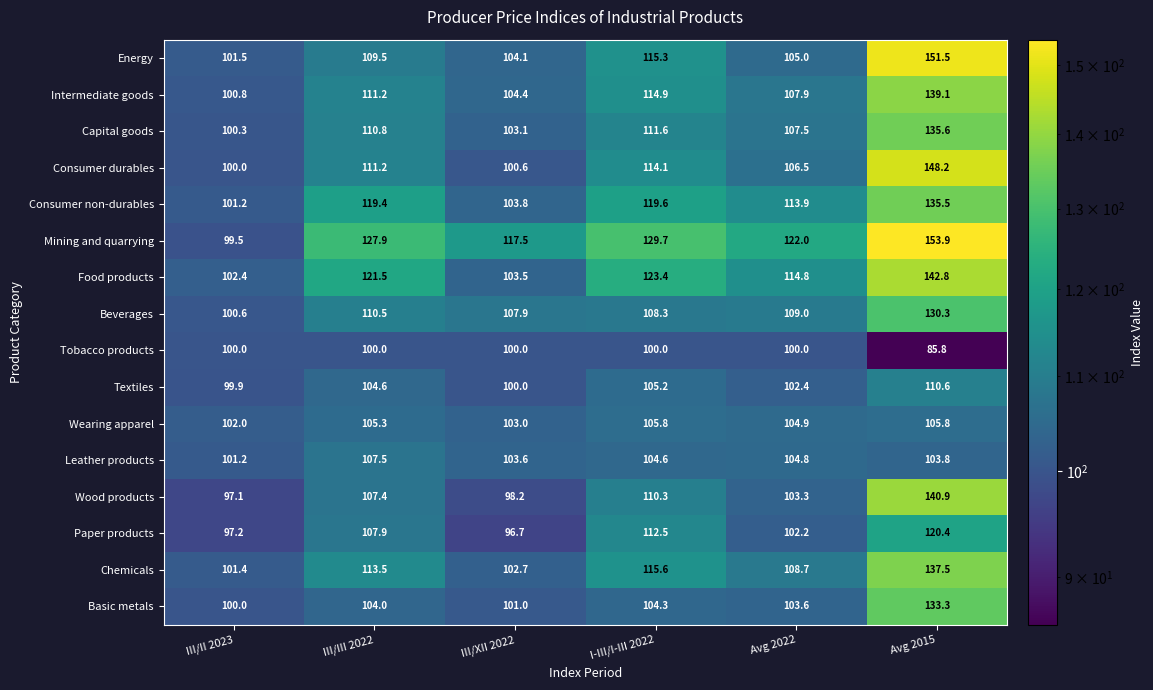

What is the greatest value displayed?

153.9